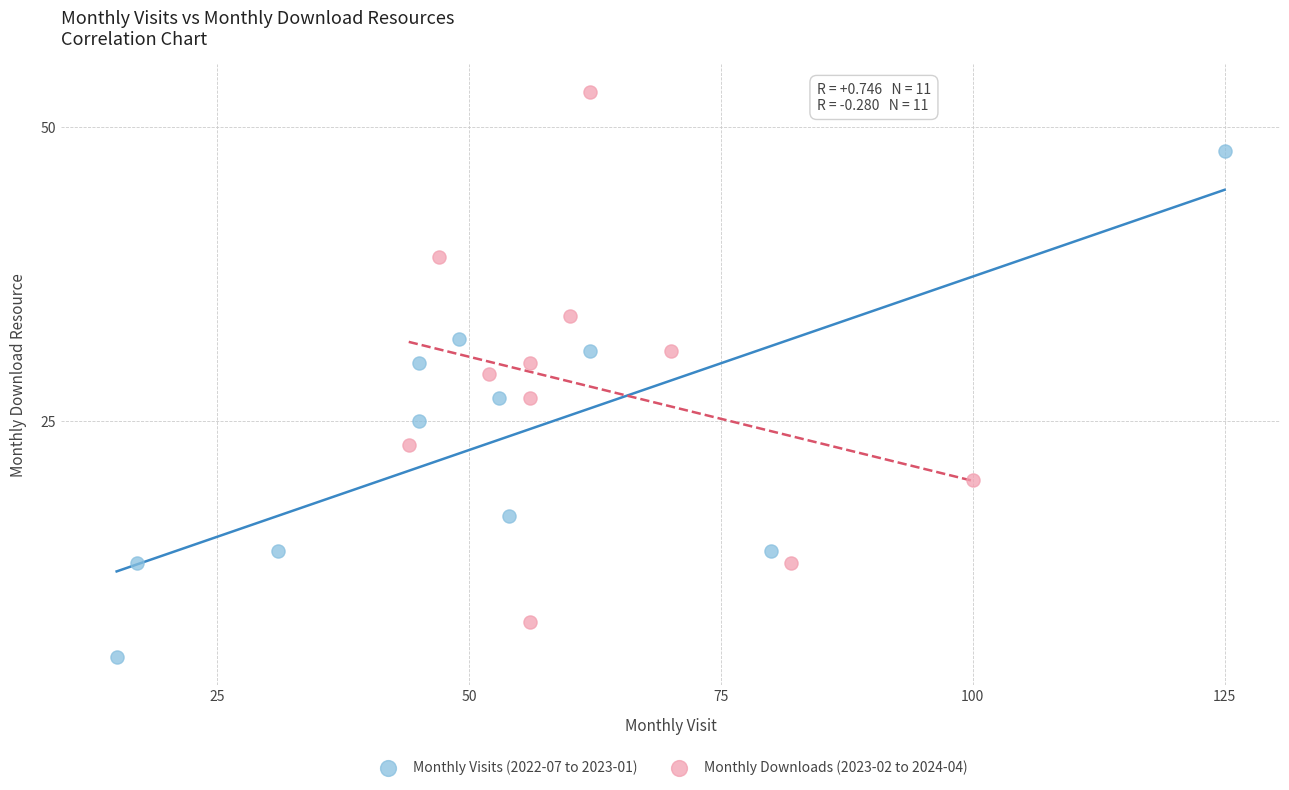

What are all the series names shown in the legend?

Monthly Visits (2022-07 to 2023-01), Monthly Downloads (2023-02 to 2024-04)